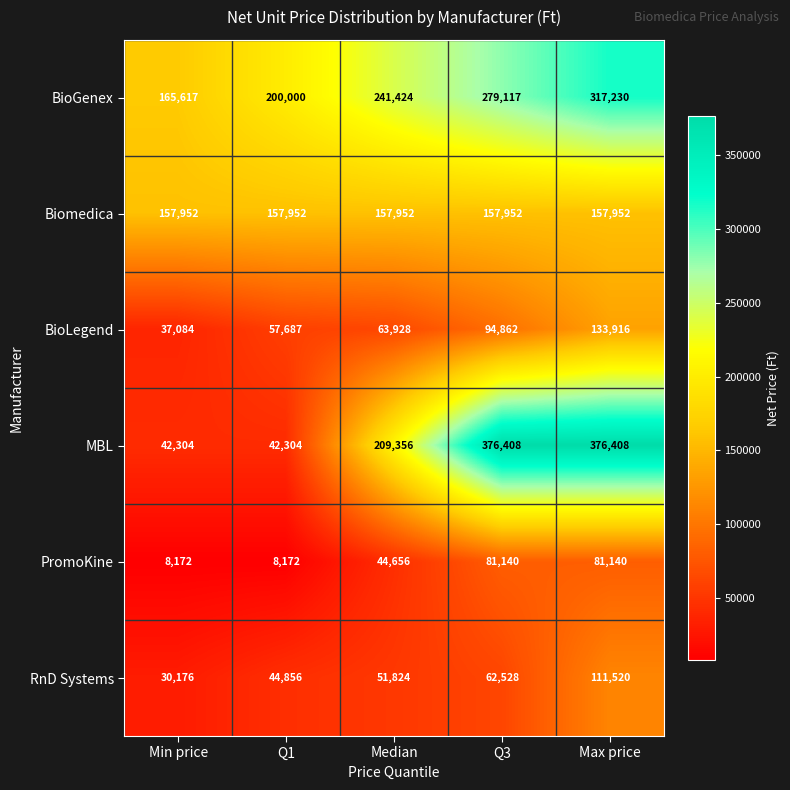

At Q1, list the series in order from smallest to largest.

PromoKine, MBL, RnD Systems, BioLegend, Biomedica, BioGenex